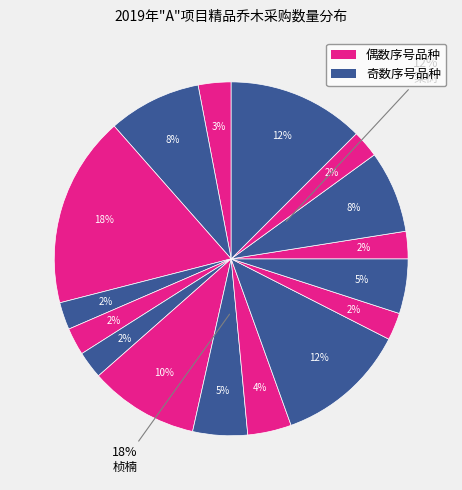

Approximately how many times larger is the value at 红花紫薇 compared to 红枫?

3.0